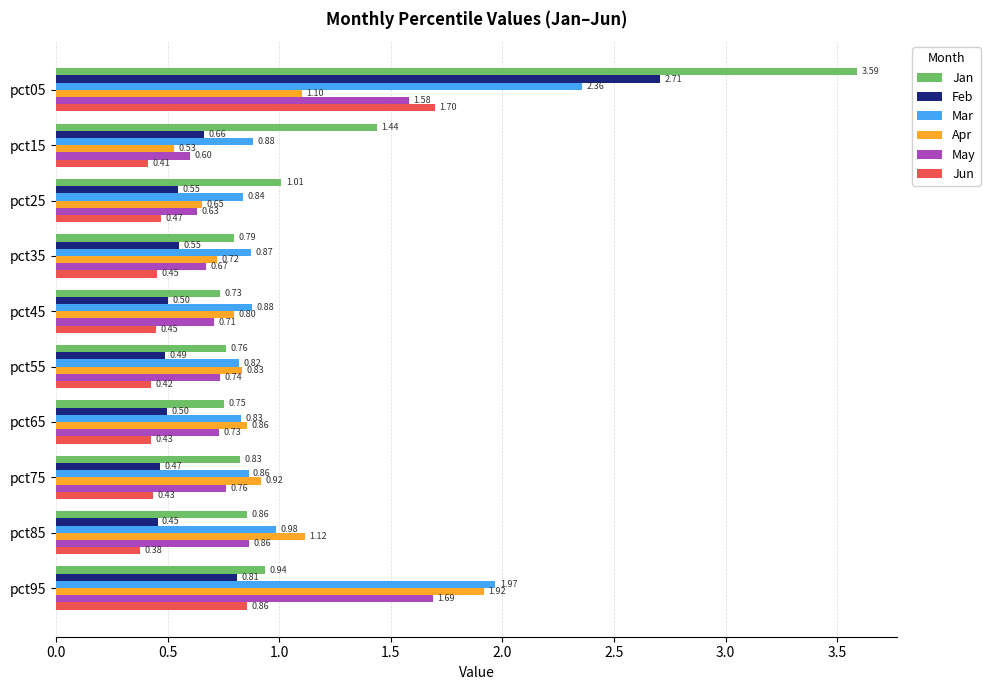

Which series changed the most between pct15 and pct35?

Jan